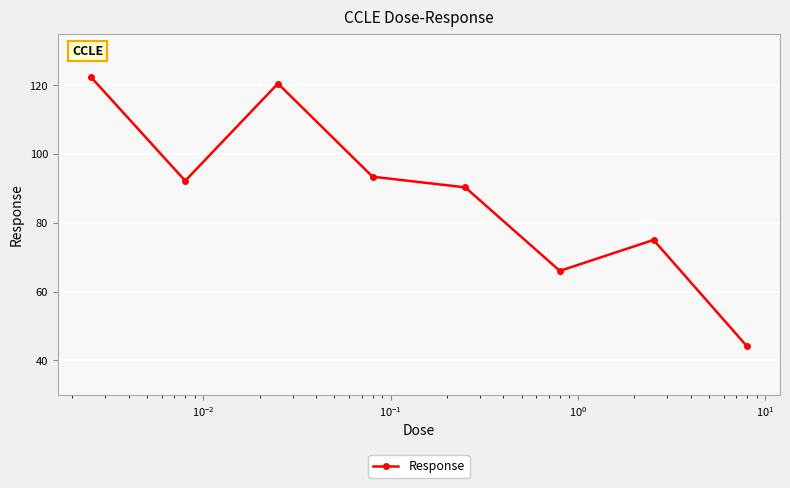

How many points are lower than both their immediate neighbors (excluding endpoints)?

2